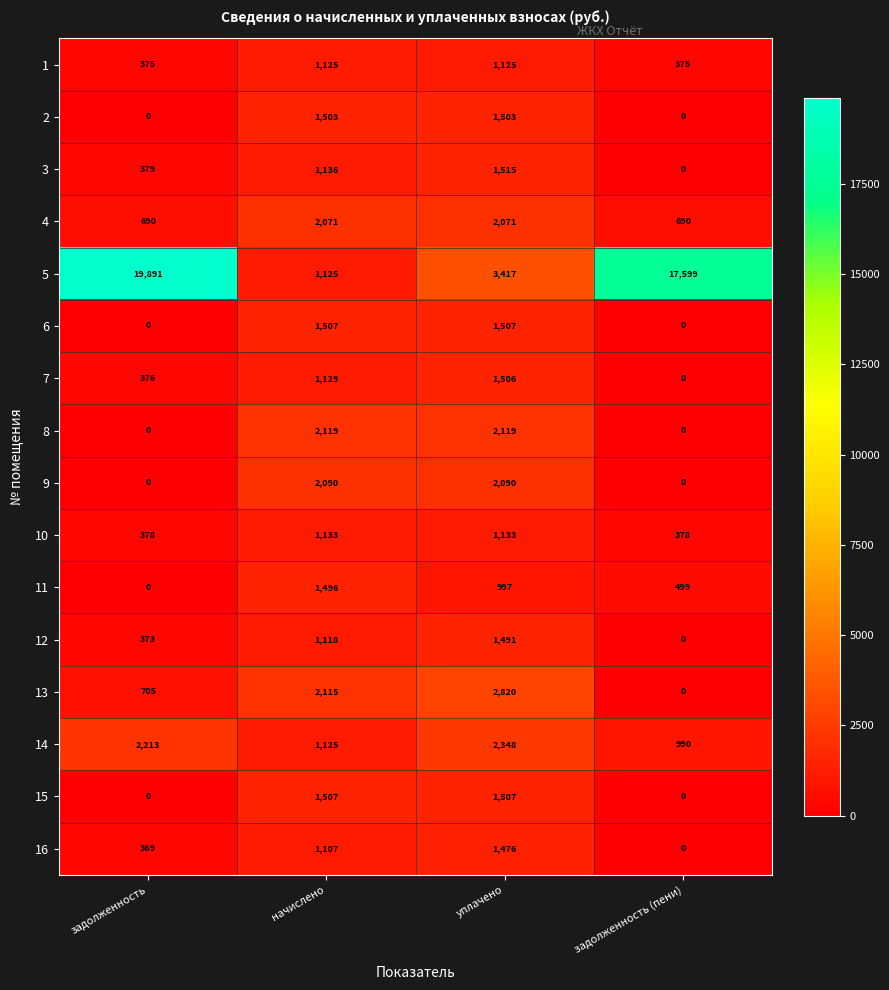

Between начислено and уплачено, which series saw the biggest shift?

5